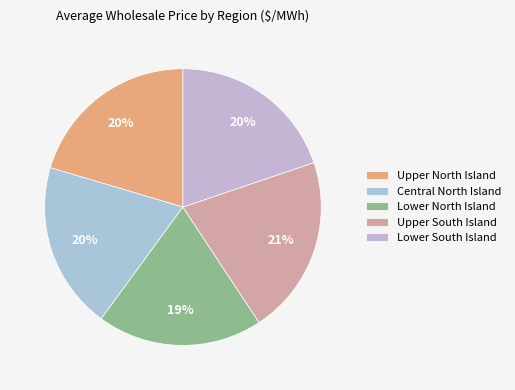

Which slice is the smallest?

Lower North Island